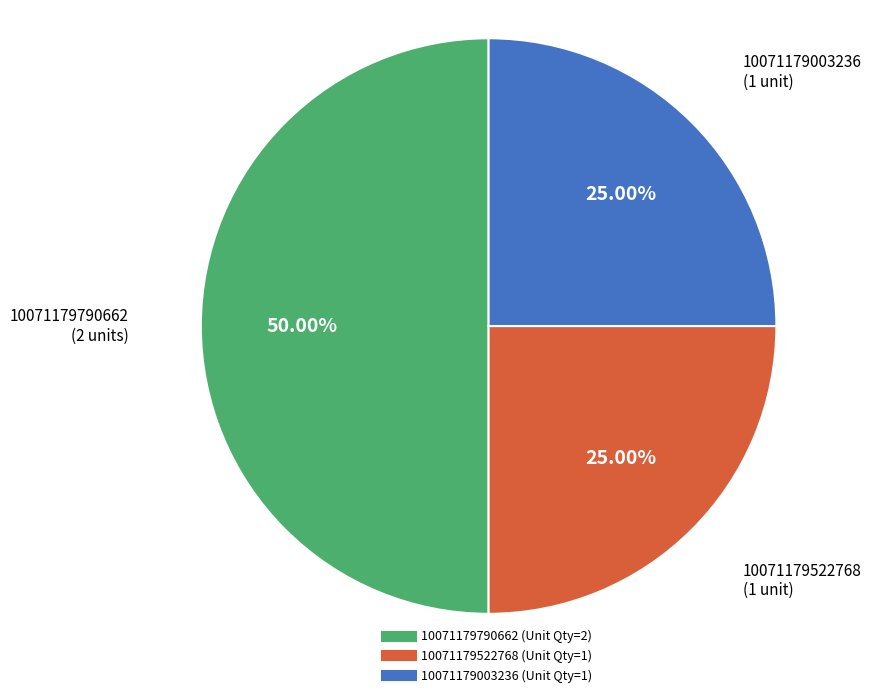

What is the largest slice in the pie chart?

10071179790662